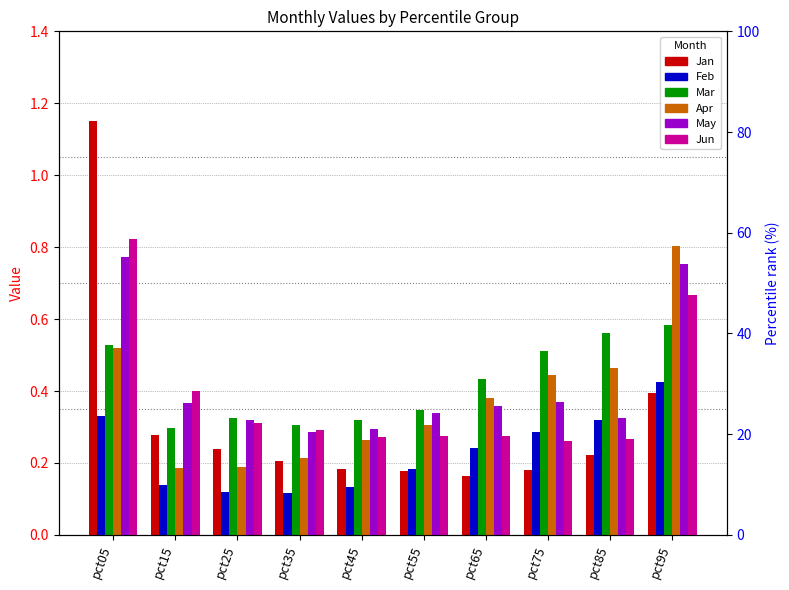

Are the bars horizontal?

No